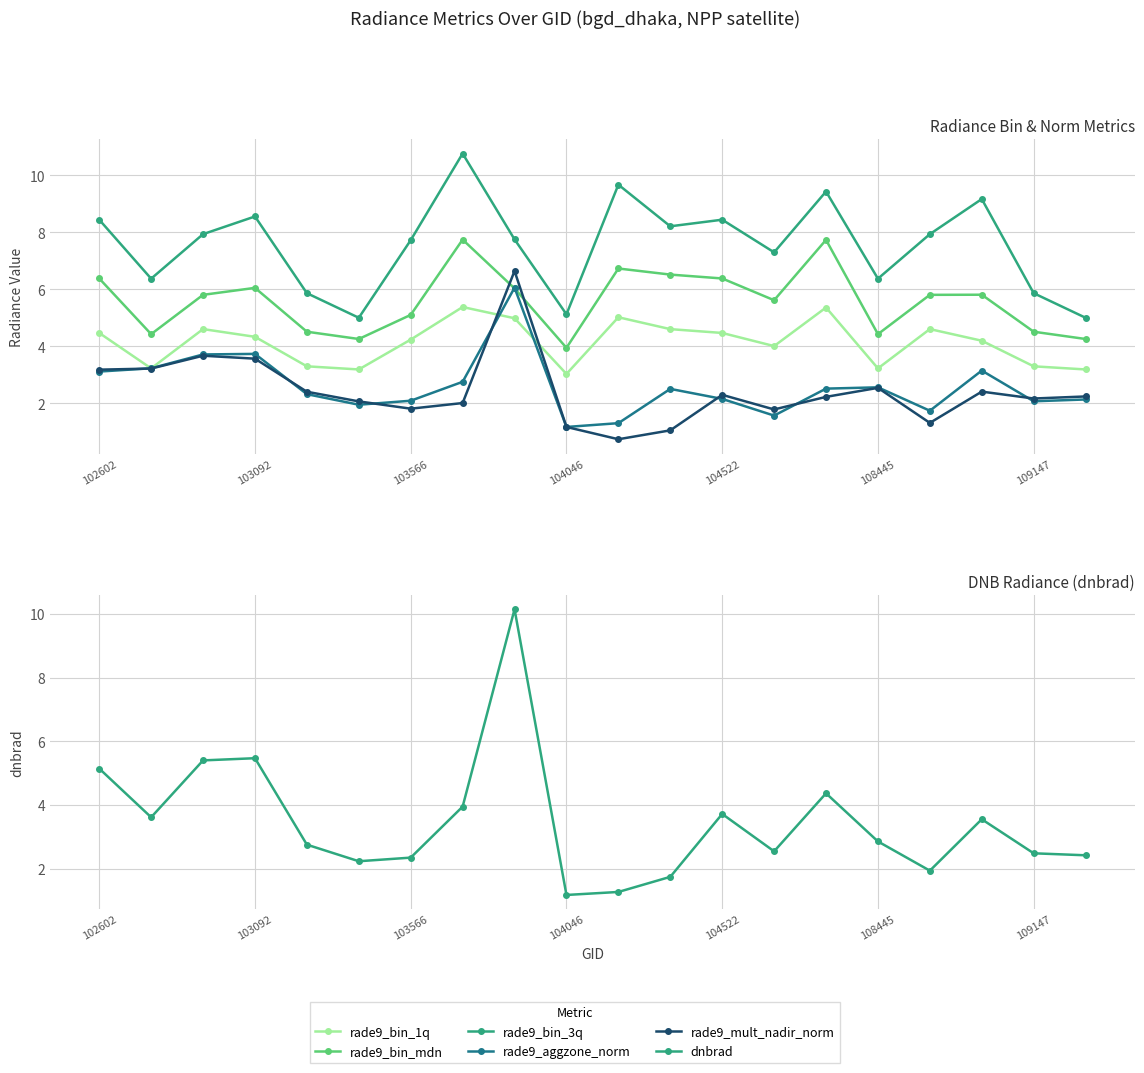

At 102602, list the series in order from smallest to largest.

rade9_aggzone_norm, rade9_mult_nadir_norm, rade9_bin_1q, dnbrad, rade9_bin_mdn, rade9_bin_3q